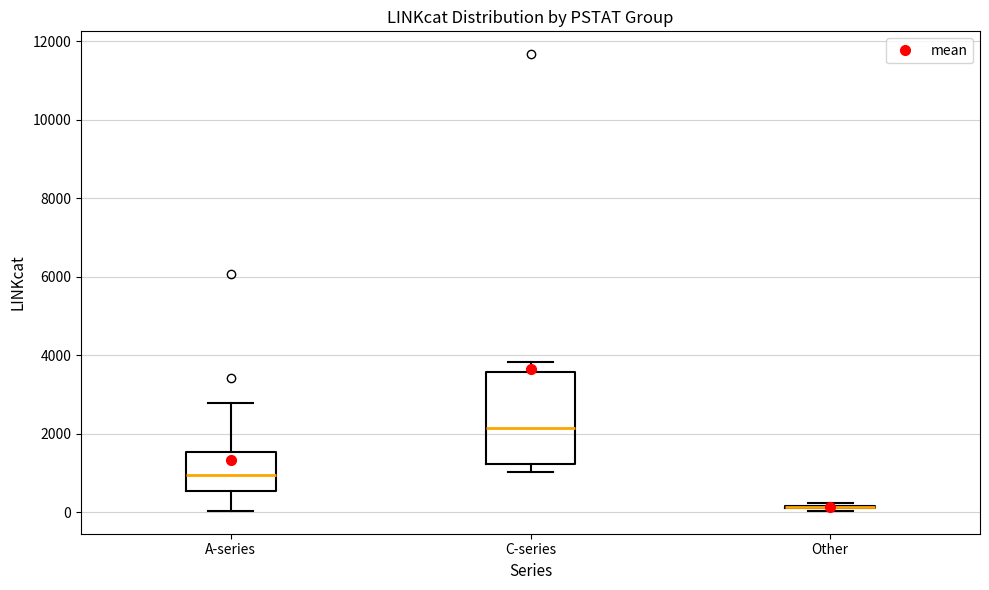

Reading left to right, read every box against the y-axis: the position of its median line, the range the box covers, and the ends of its whiskers. The values are not printed on the chart, so give them approximately, as read against the axis.

A-series: median 1000, box 600 to 1600, whiskers 0 to 2800
C-series: median 2200, box 1200 to 3600, whiskers 1000 to 3800
Other: box collapsed to a line at 200, whiskers 0 to 200